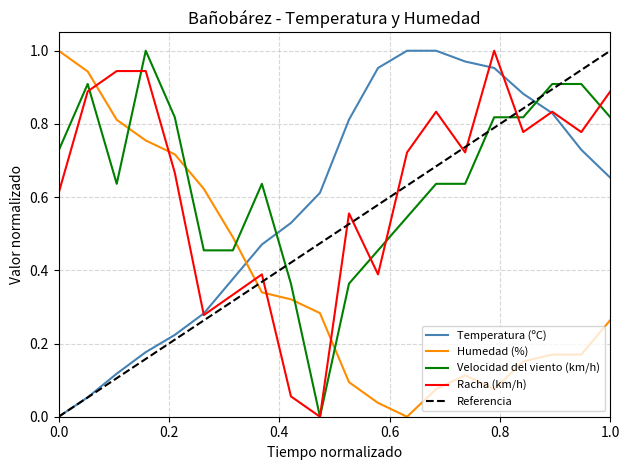

Count the number of data series in this chart.

4